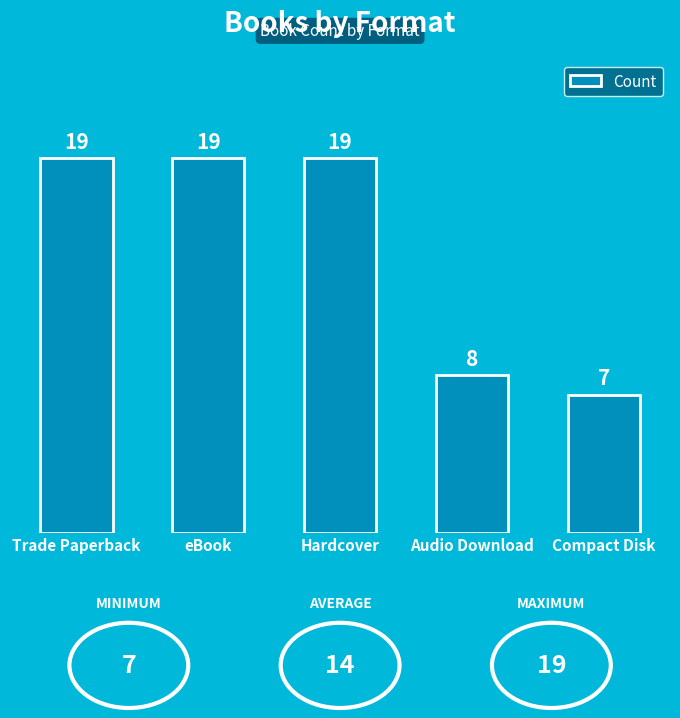

The value at Trade Paperback is 19. True or false?

True